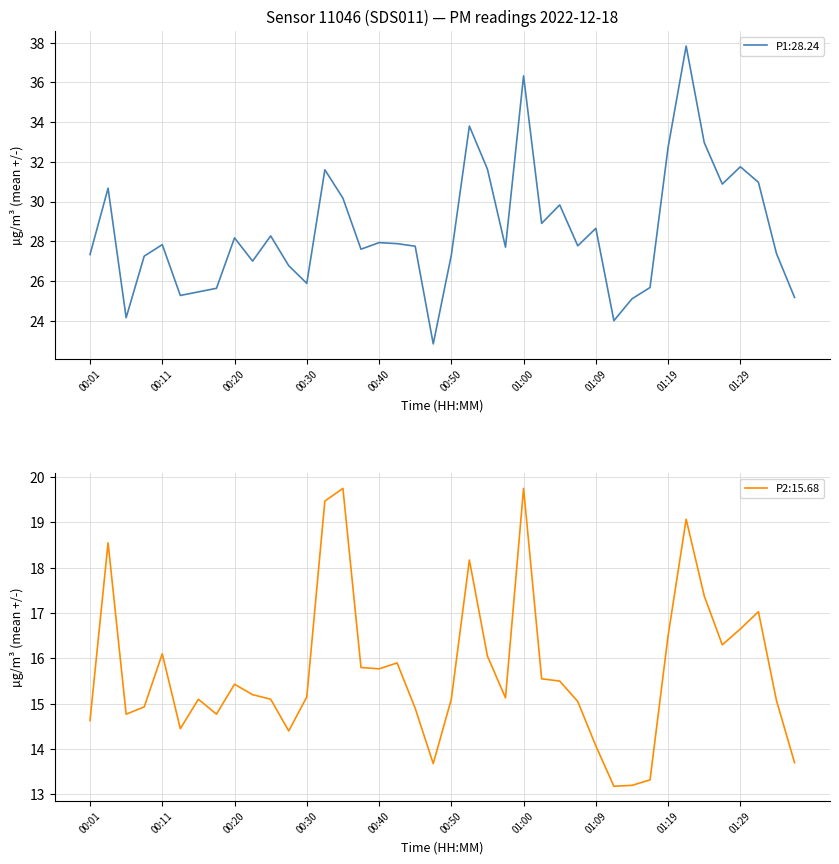

What is the highest value of the P1:28.24 series?

37.8